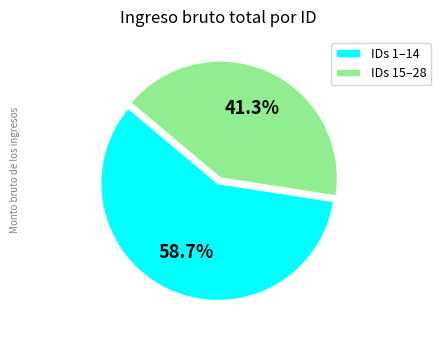

Which category has the smallest portion of the pie?

IDs 15–28